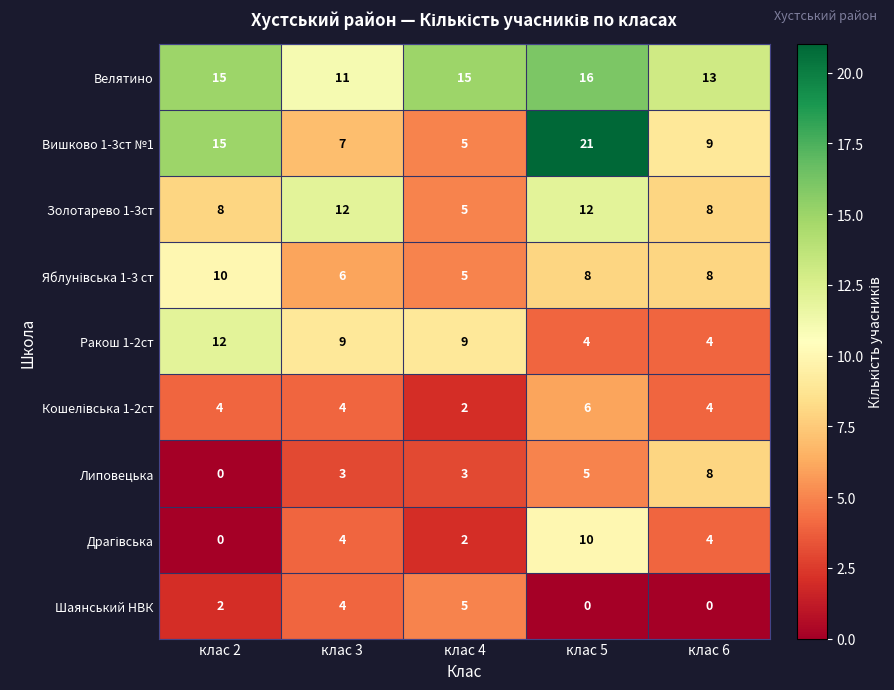

What is the maximum value shown in the chart?

21